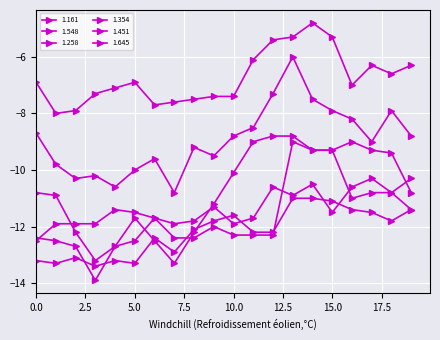

At which category does 1.451 reach its first local peak?

5